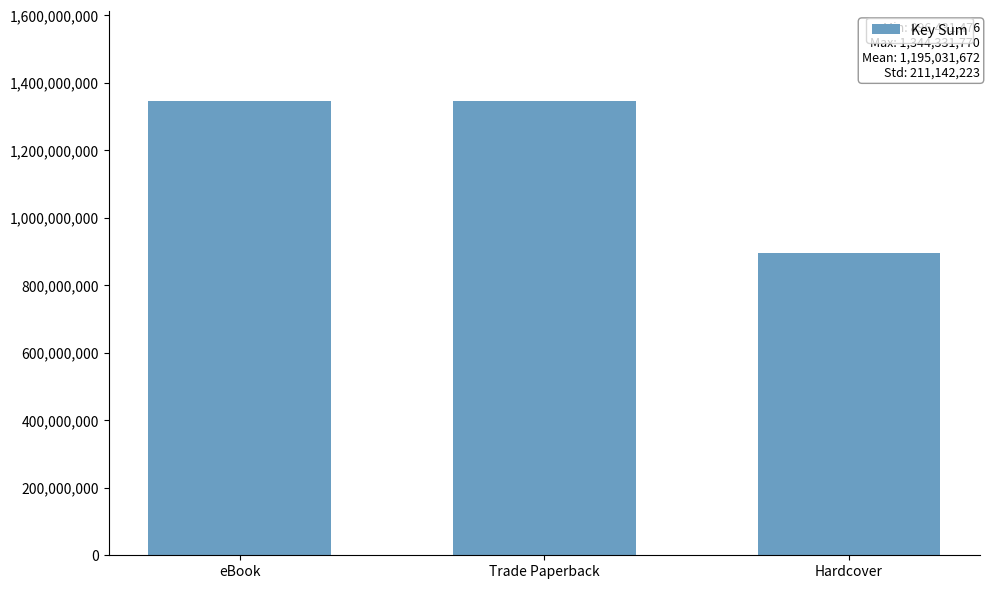

What is the approximate value at Hardcover, to the nearest 100?

896431500